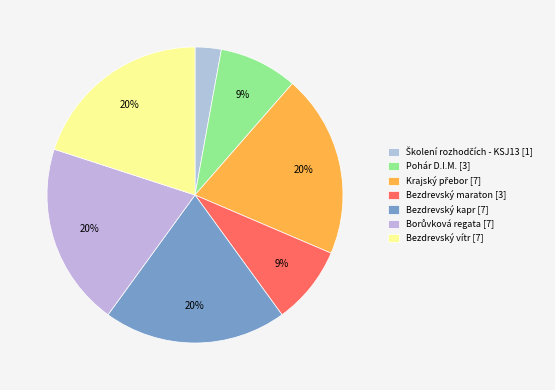

How much of the chart is everything except Školení rozhodčích - KSJ13?

97.1%